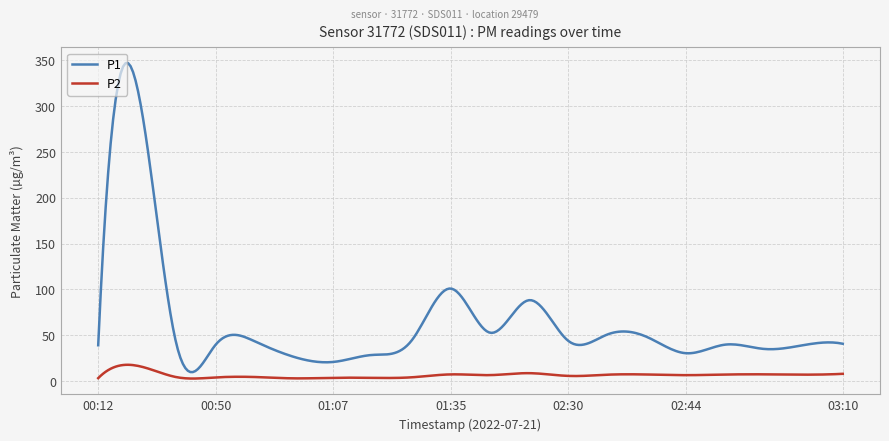

Which series has the largest range (max minus min)?

P1